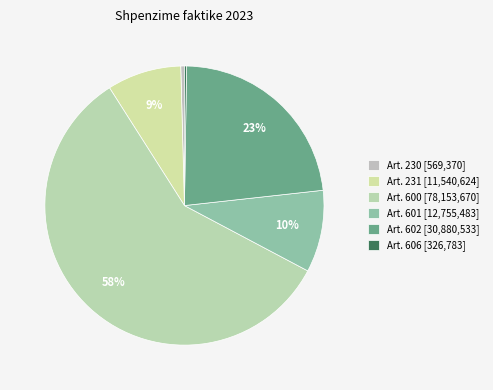

To the nearest percent, what is the difference between the Art. 231 and Art. 230 slice percentages?

8%